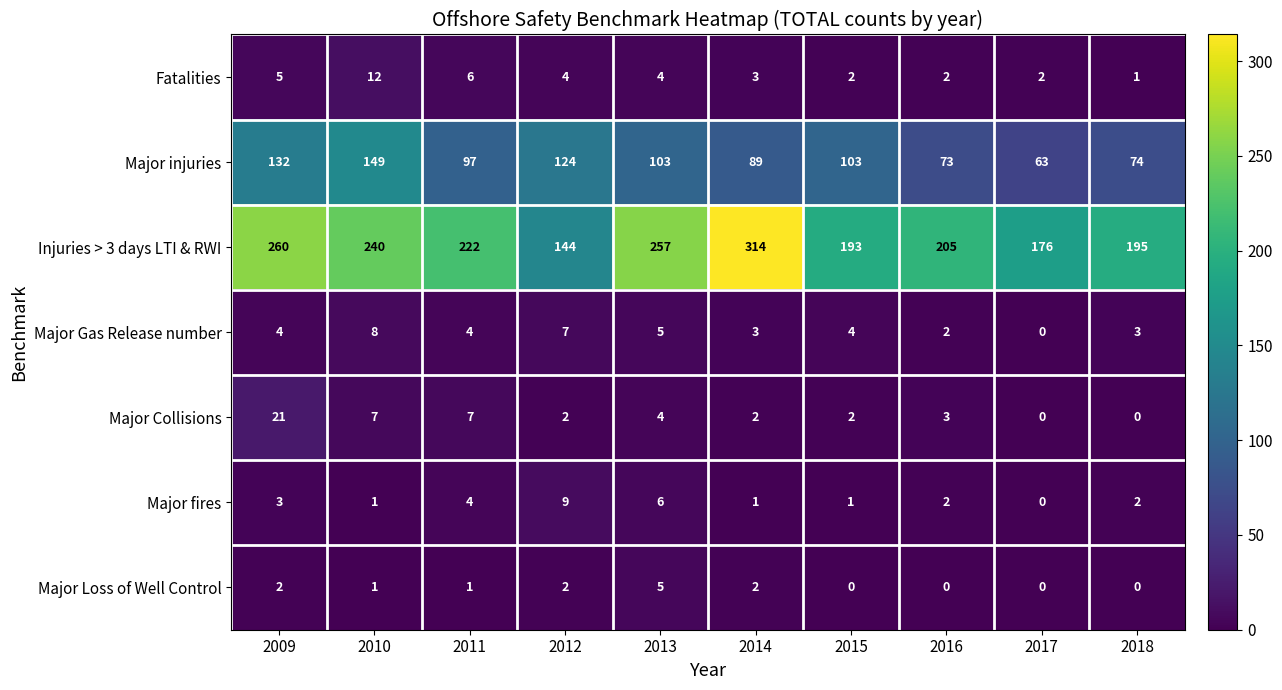

What is the difference between the maximum and minimum values in the Major Loss of Well Control series?

5